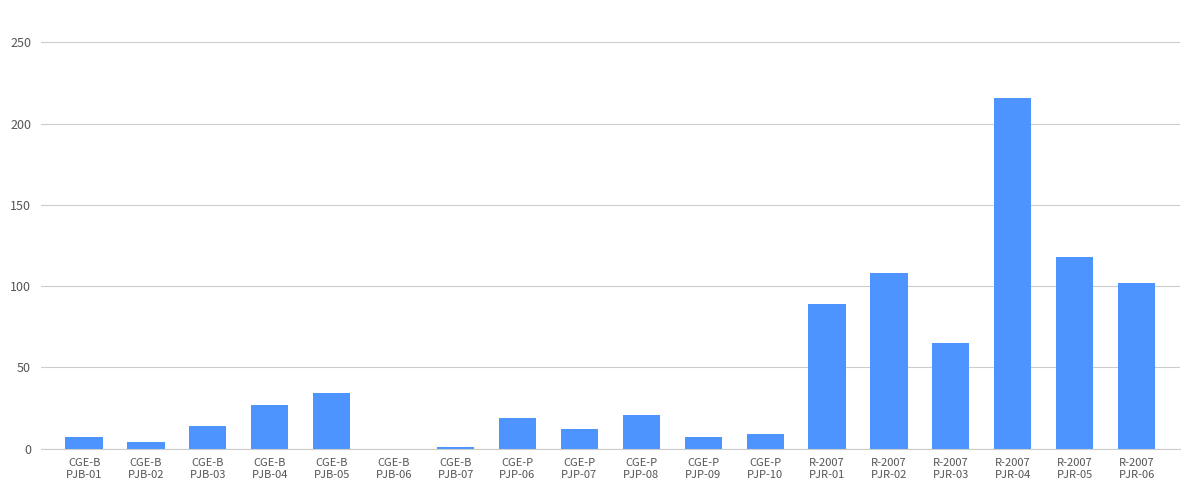

What is the greatest value displayed?

216